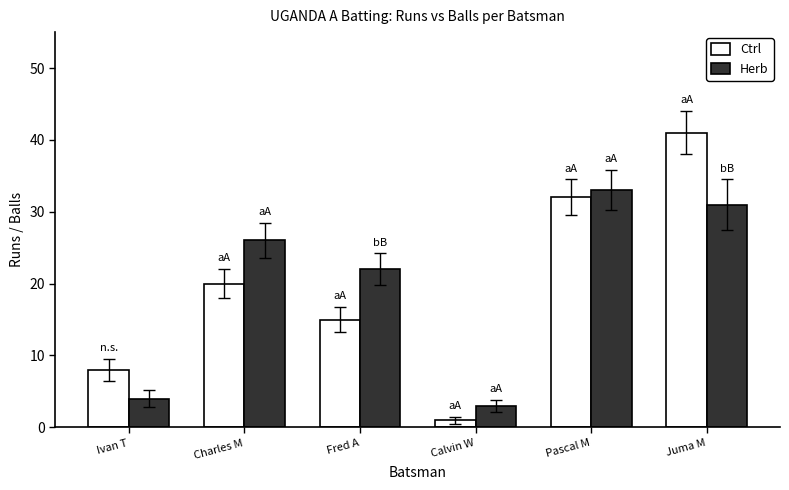

The value of Herb at Calvin W is 1. True or false?

False